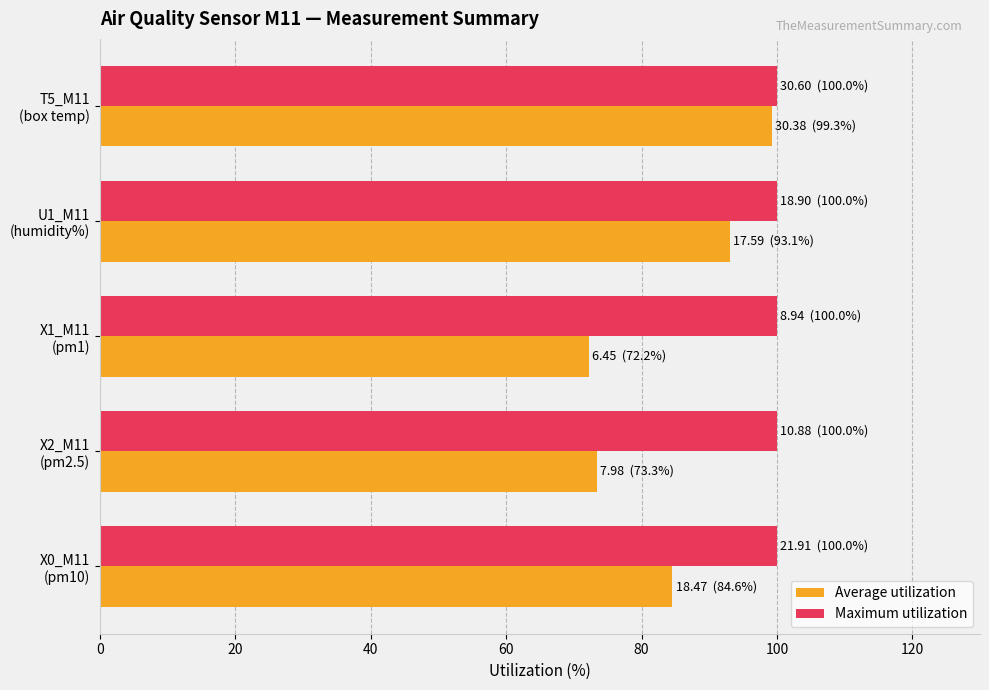

List the series in order of their overall mean, lowest first.

Average utilization, Maximum utilization